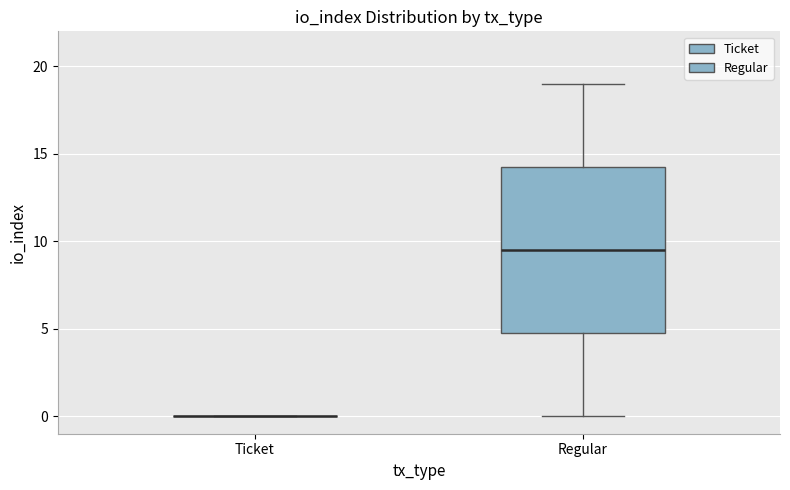

Reading left to right, read every box against the y-axis: the position of its median line, the range the box covers, and the ends of its whiskers. The values are not printed on the chart, so give them approximately, as read against the axis.

Ticket: box collapsed to a line at 0.0, whiskers 0.0 to 0.0
Regular: median 9.5, box 5.0 to 14.5, whiskers 0.0 to 19.0